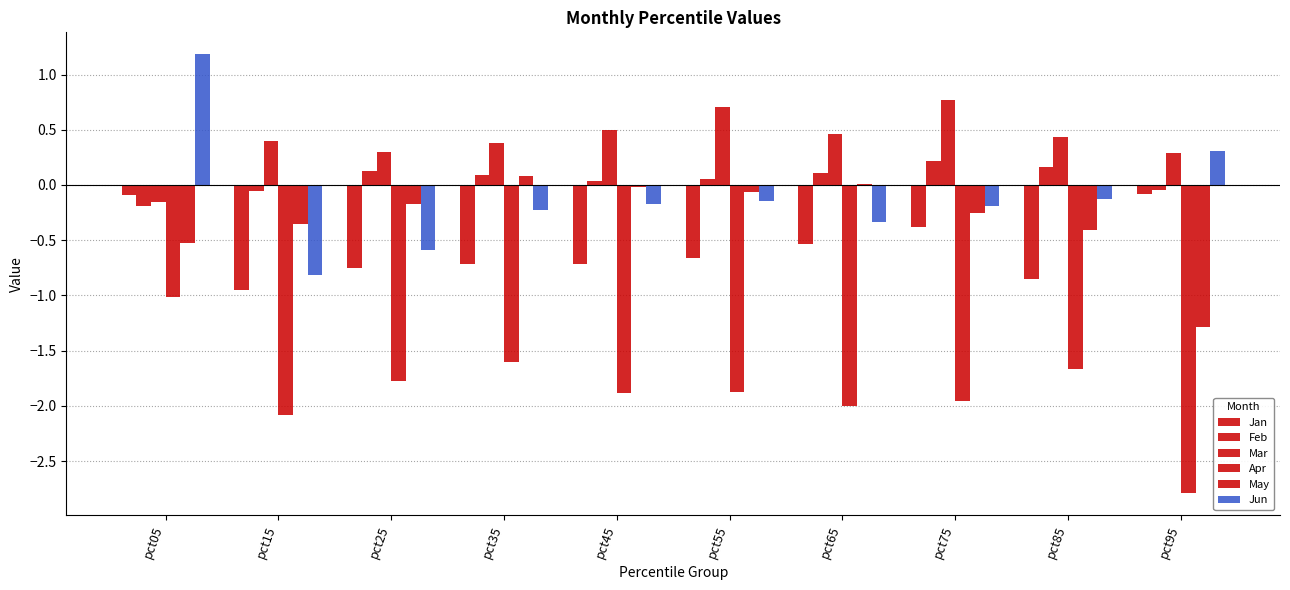

How many groups of bars are there?

10